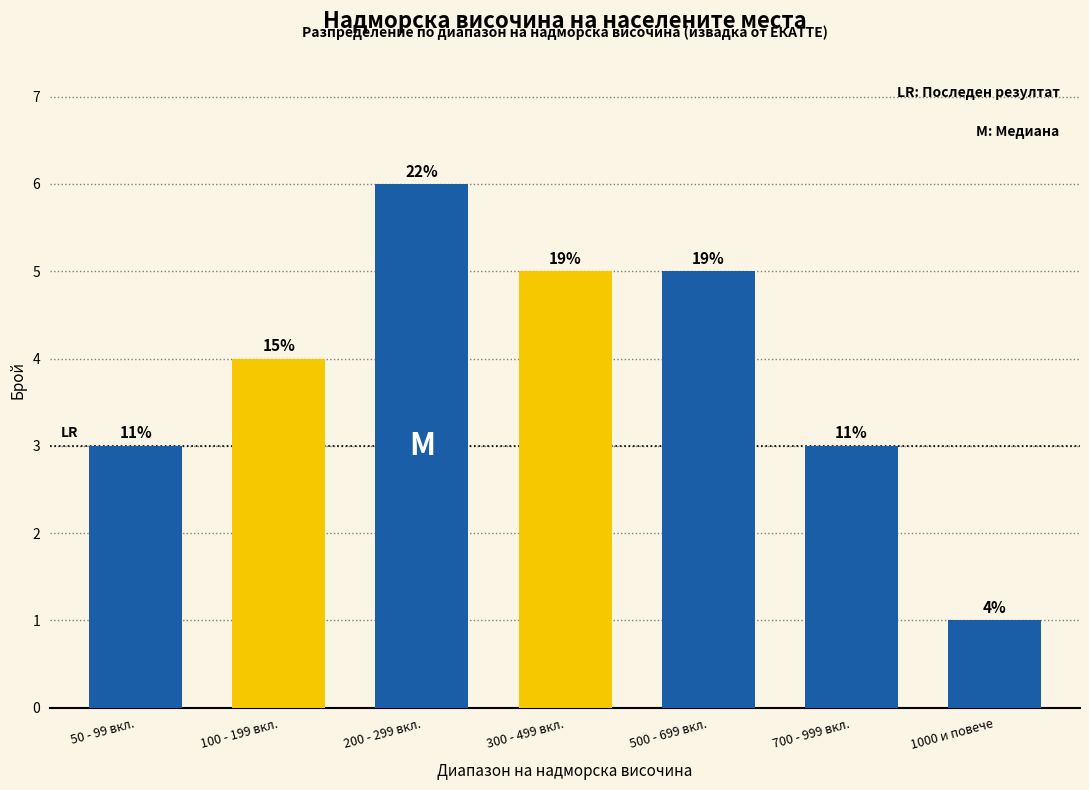

Are the bars horizontal?

No